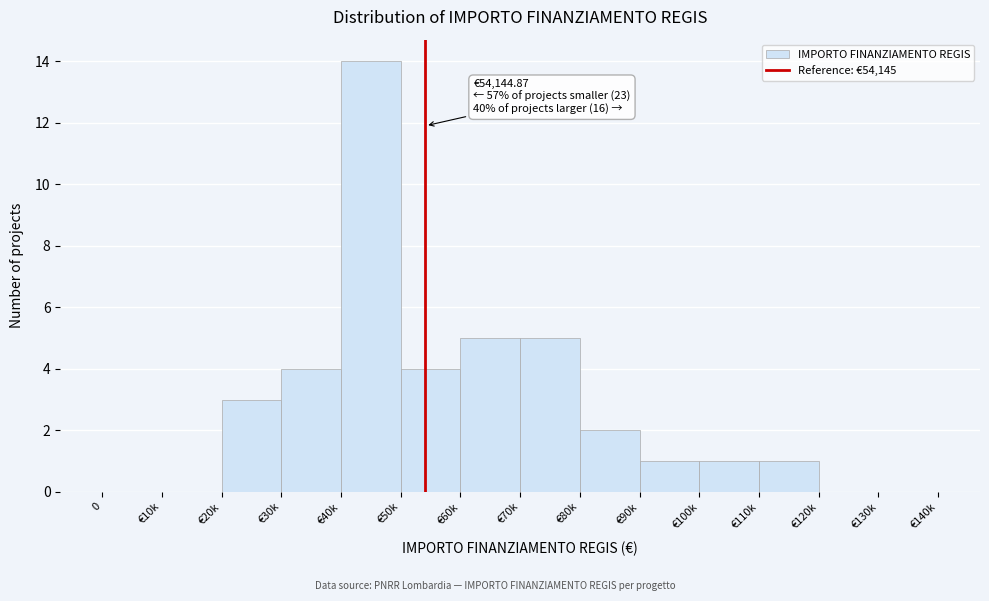

Reading left to right, list all the values displayed in this chart.

0=0	€10k=0	€20k=3	€30k=4	€40k=14	€50k=4	€60k=5	€70k=5	€80k=2	€90k=1	€100k=1	€110k=1	€120k=0	€130k=0